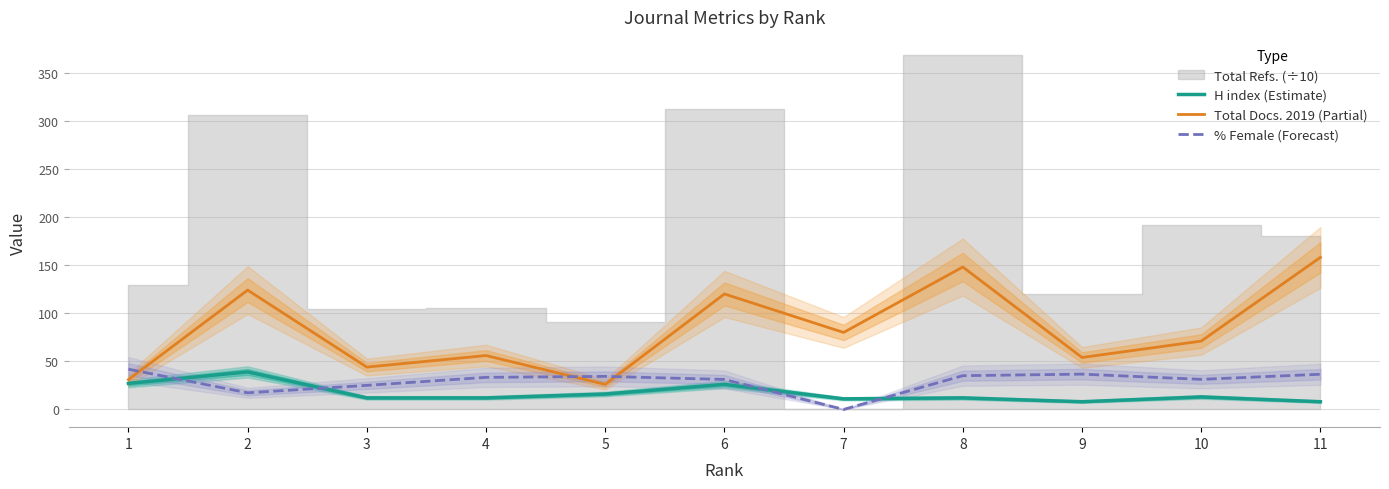

At how many categories does at least one series exceed 98?

4